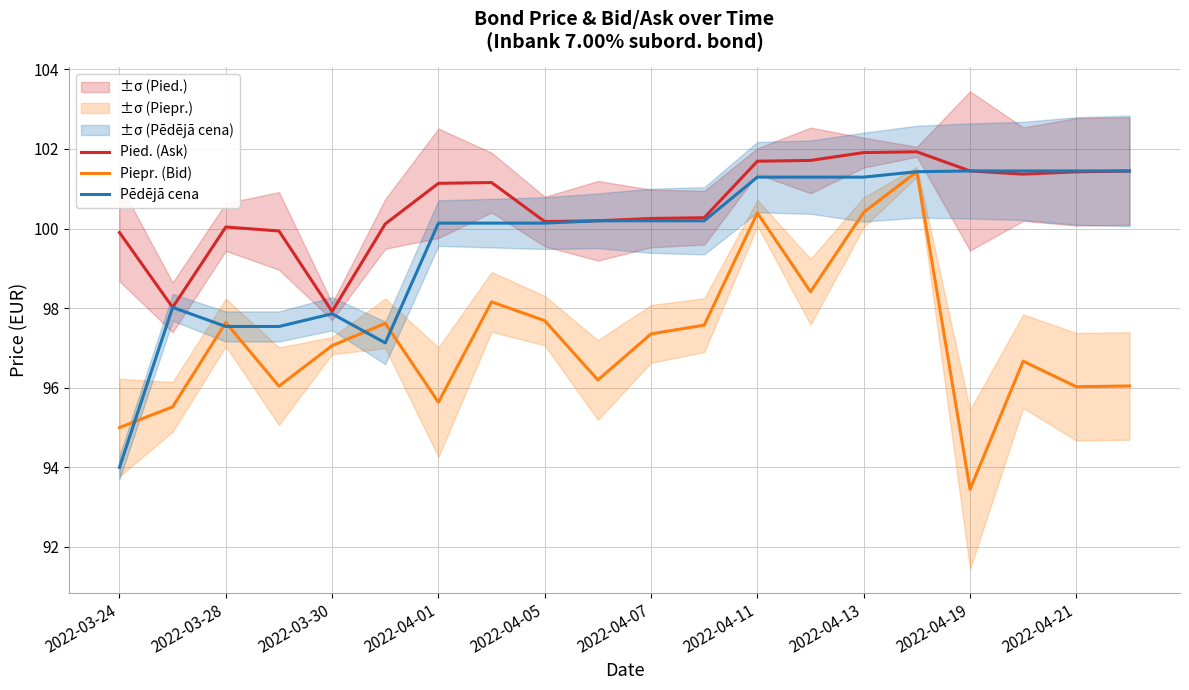

The value of Piepr. (Bid) at 2022-04-21 is 96.0. True or false?

True